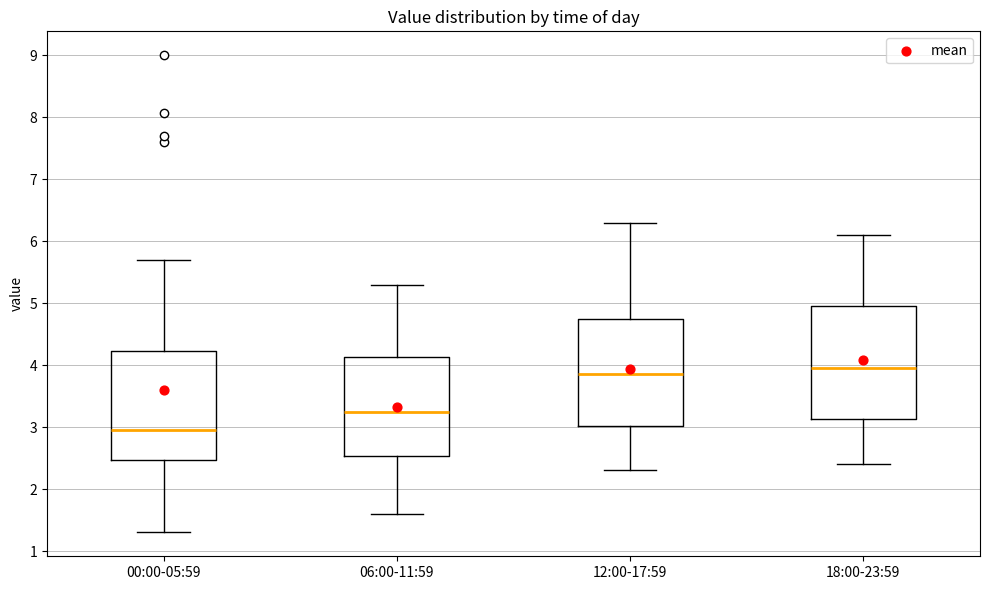

Where is the upper edge of the box for 12:00-17:59 on the y-axis? The values are not printed on the chart, so give them approximately, as read against the axis.

4.8